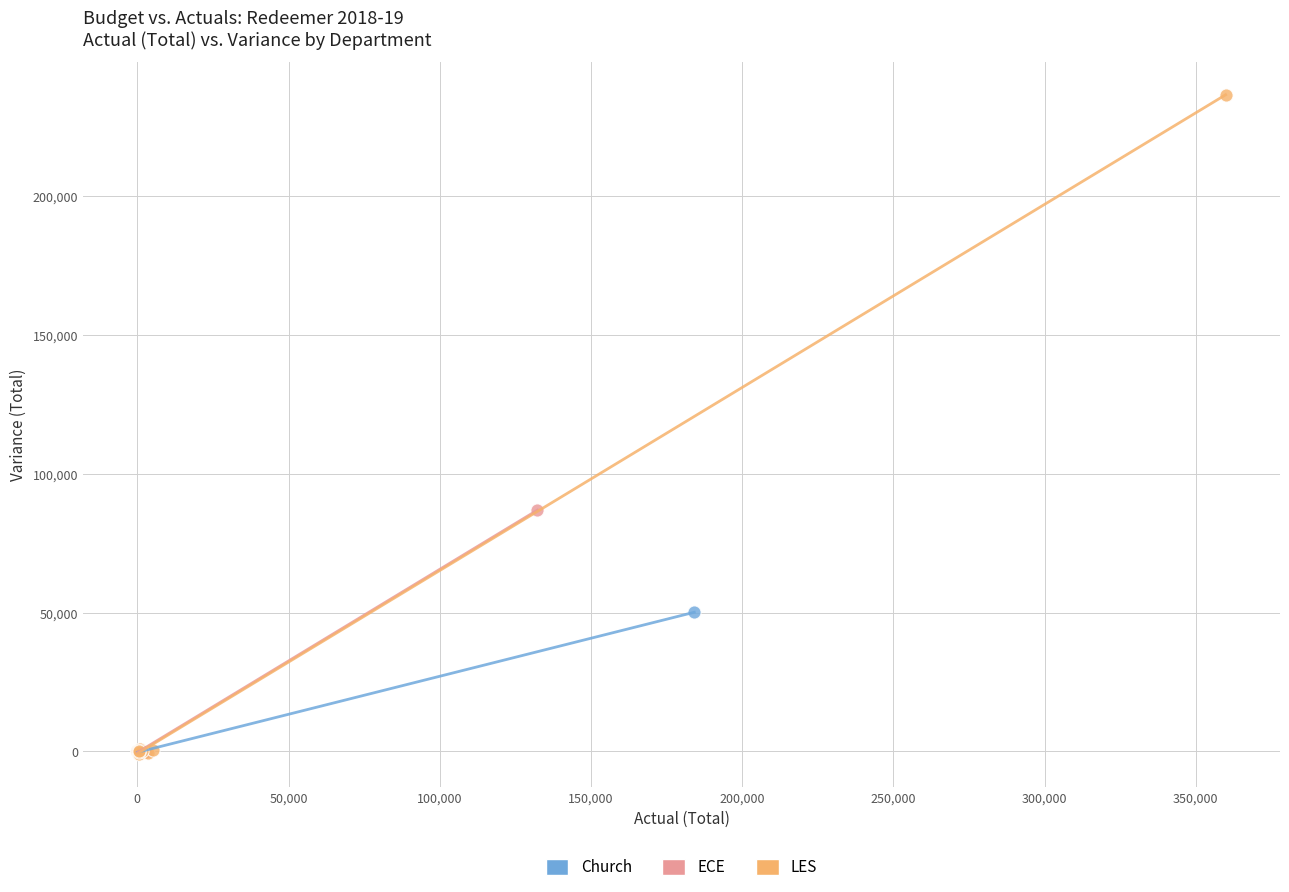

Which series contains the highest Y value?

LES